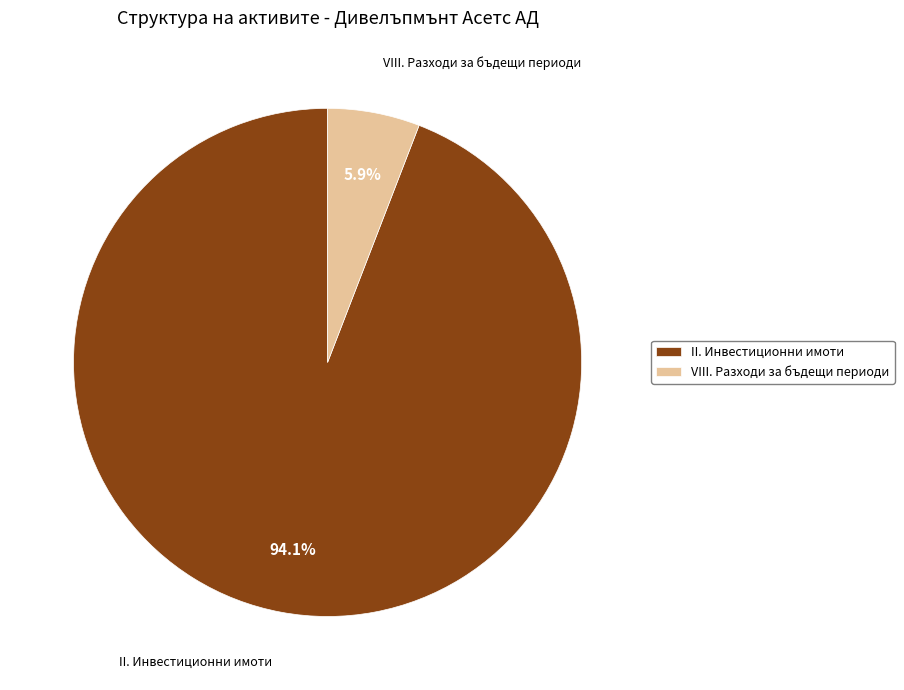

How much of the chart is everything except VIII. Разходи за бъдещи периоди?

94.1%